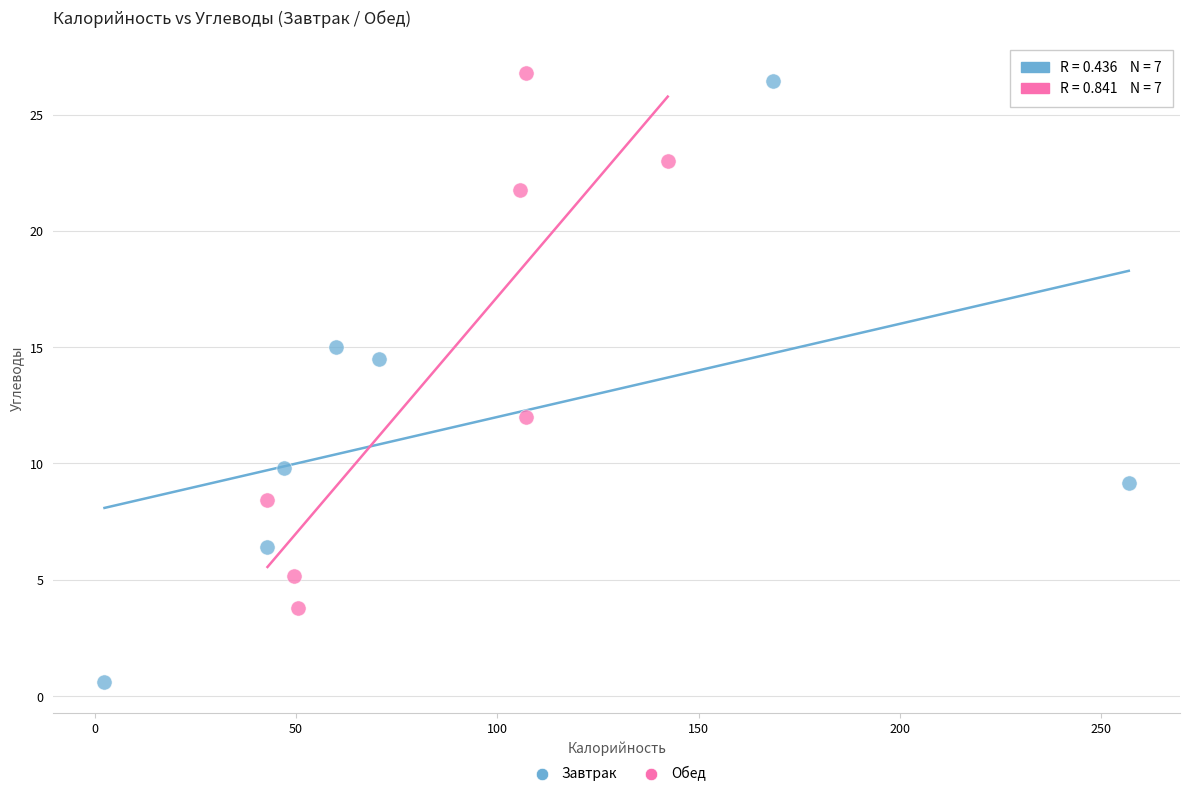

Which series has the widest spread of Y values?

Завтрак